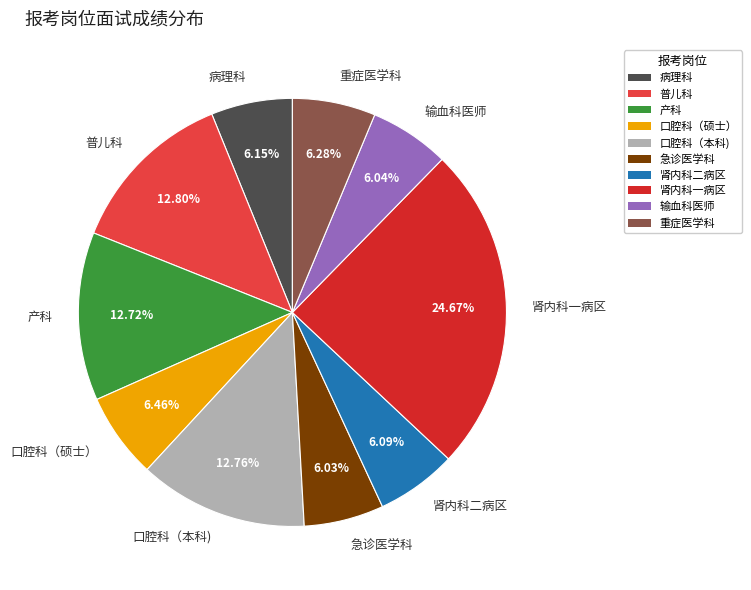

Which slice is the largest?

肾内科一病区